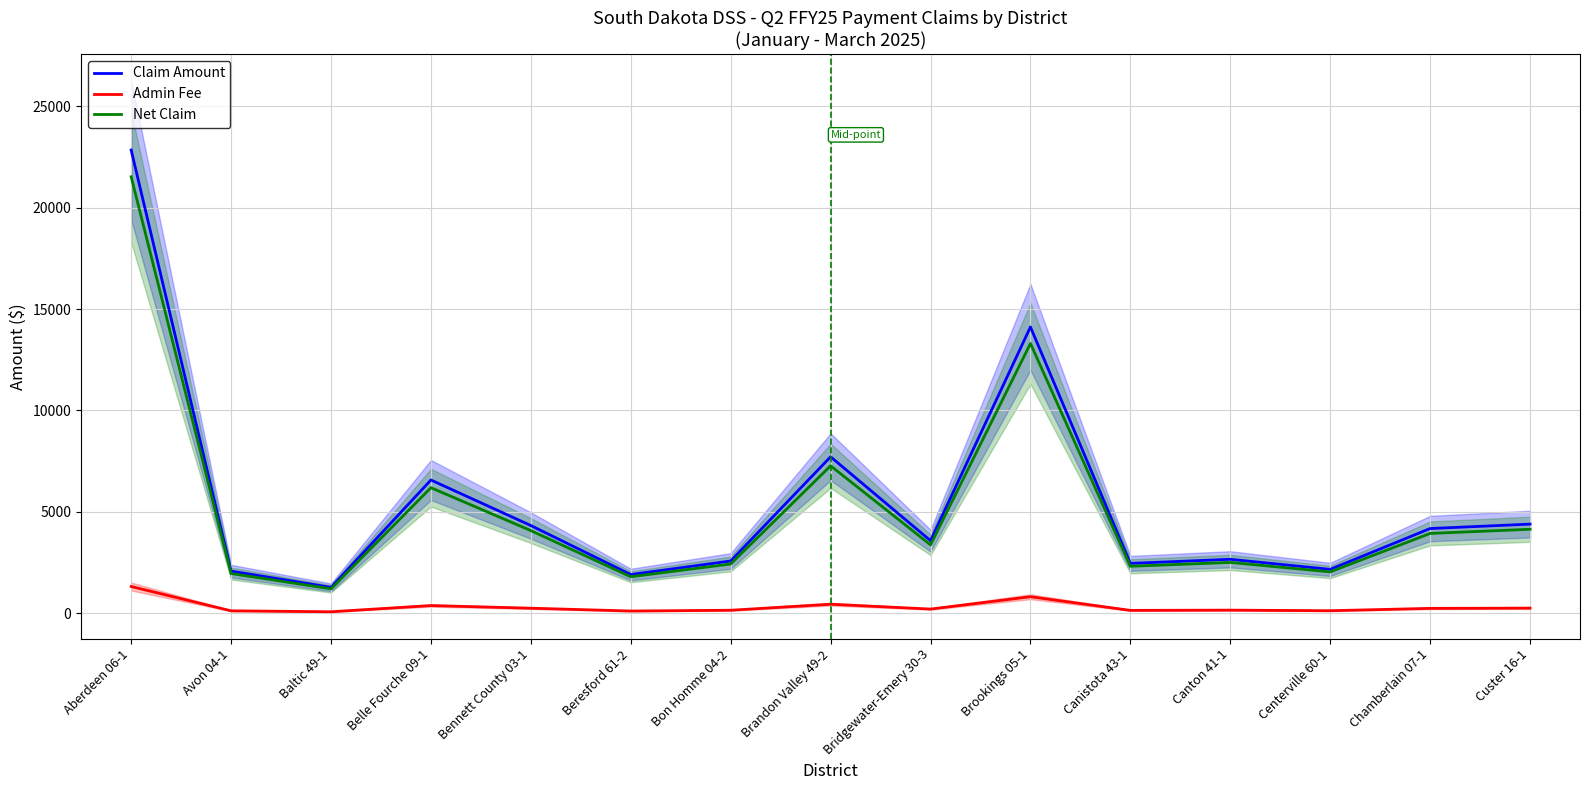

What position from the left is Canton 41-1?

12